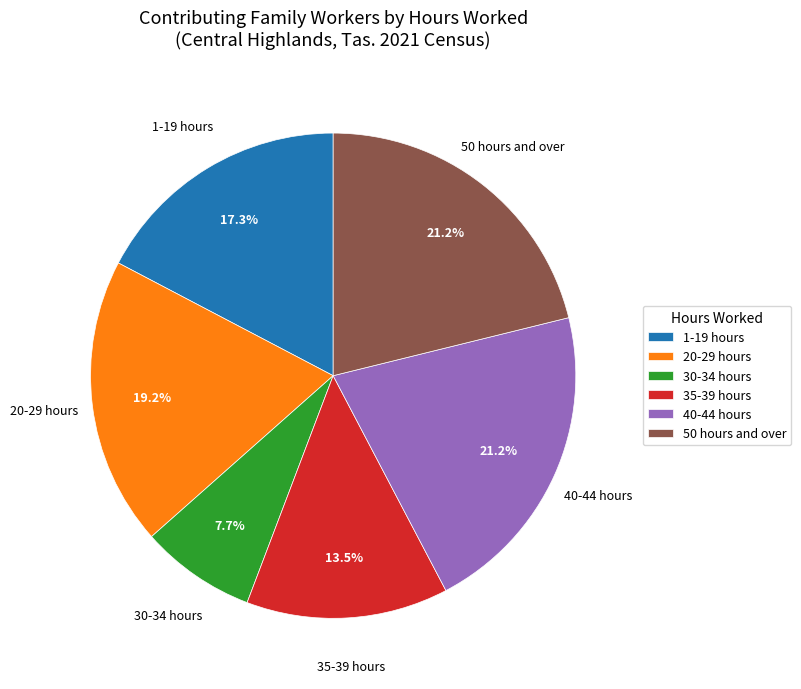

Combined, do 1-19 hours and 20-29 hours account for over 50%?

No